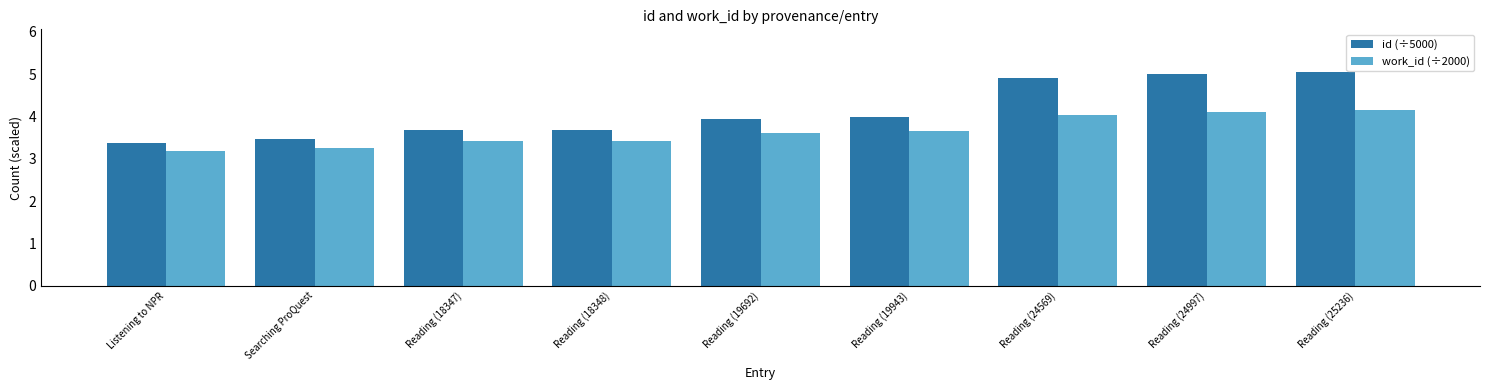

Reading left to right, extract all data points from this chart.

id (÷5000): Listening to NPR=3.4	Searching ProQuest=3.5	Reading (18347)=3.7	Reading (18348)=3.7	Reading (19692)=3.9	Reading (19943)=4.0	Reading (24569)=4.9	Reading (24997)=5.0	Reading (25236)=5.0
work_id (÷2000): Listening to NPR=3.2	Searching ProQuest=3.3	Reading (18347)=3.4	Reading (18348)=3.4	Reading (19692)=3.6	Reading (19943)=3.7	Reading (24569)=4.0	Reading (24997)=4.1	Reading (25236)=4.2